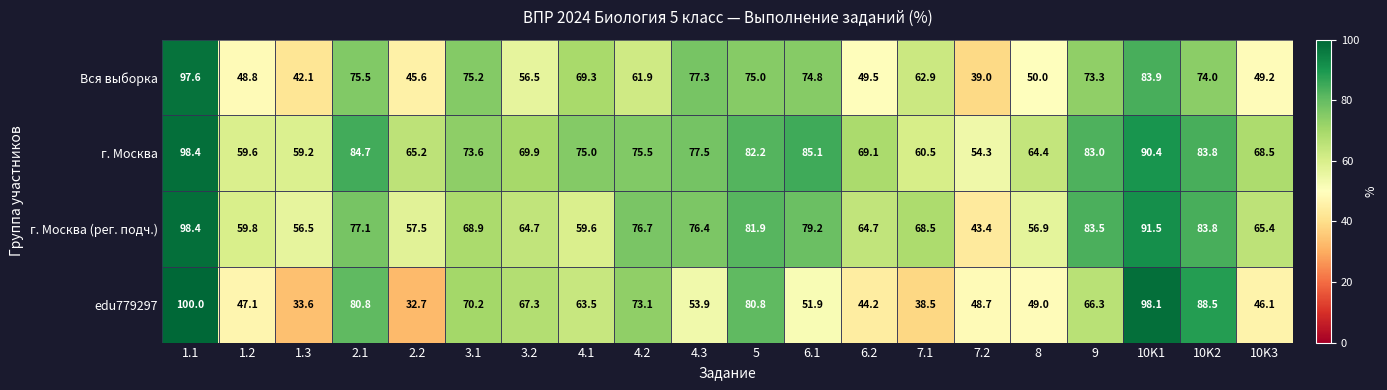

The value of г. Москва at 2.1 is 52.5. True or false?

False